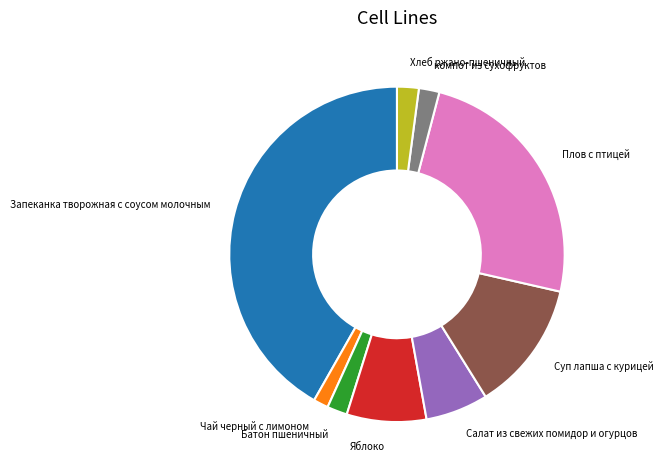

Is it true that Плов с птицей is 12% of the pie?

False